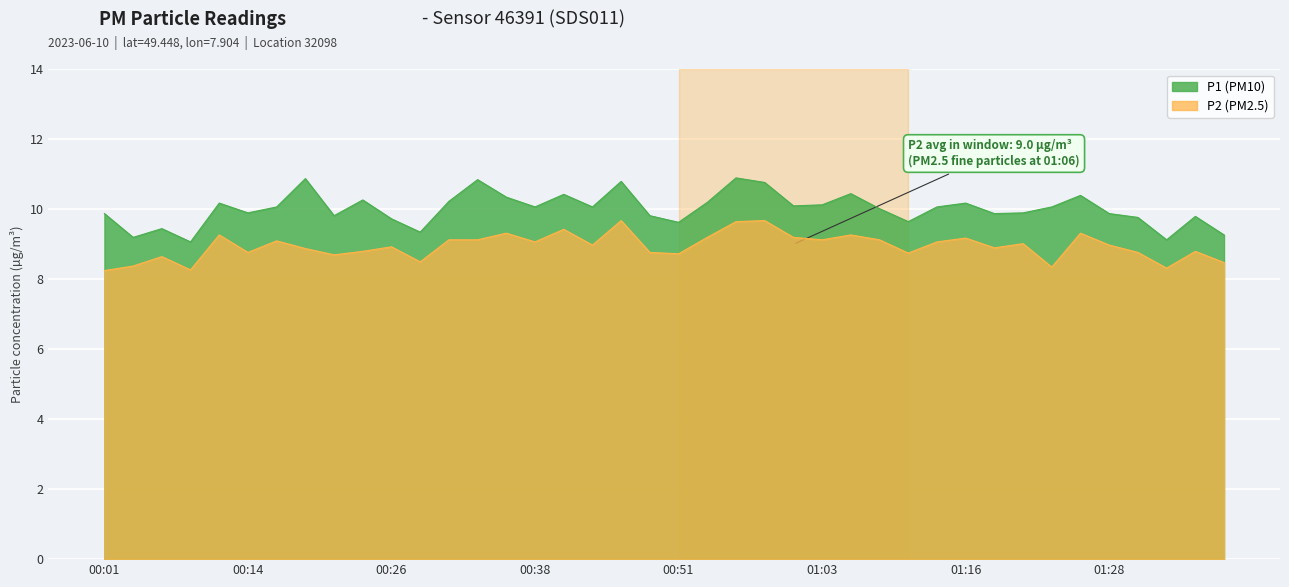

What is the difference between the maximum and minimum values in the P1 series?

1.8